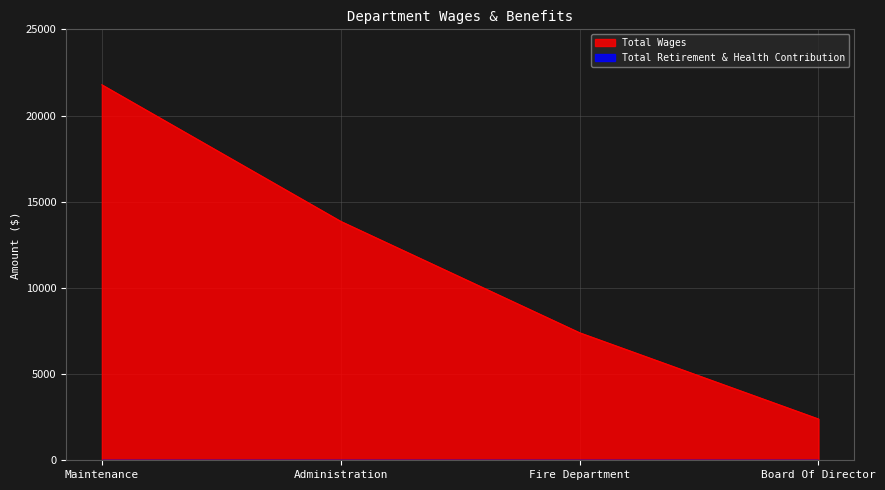

How many lines are shown in the chart?

2